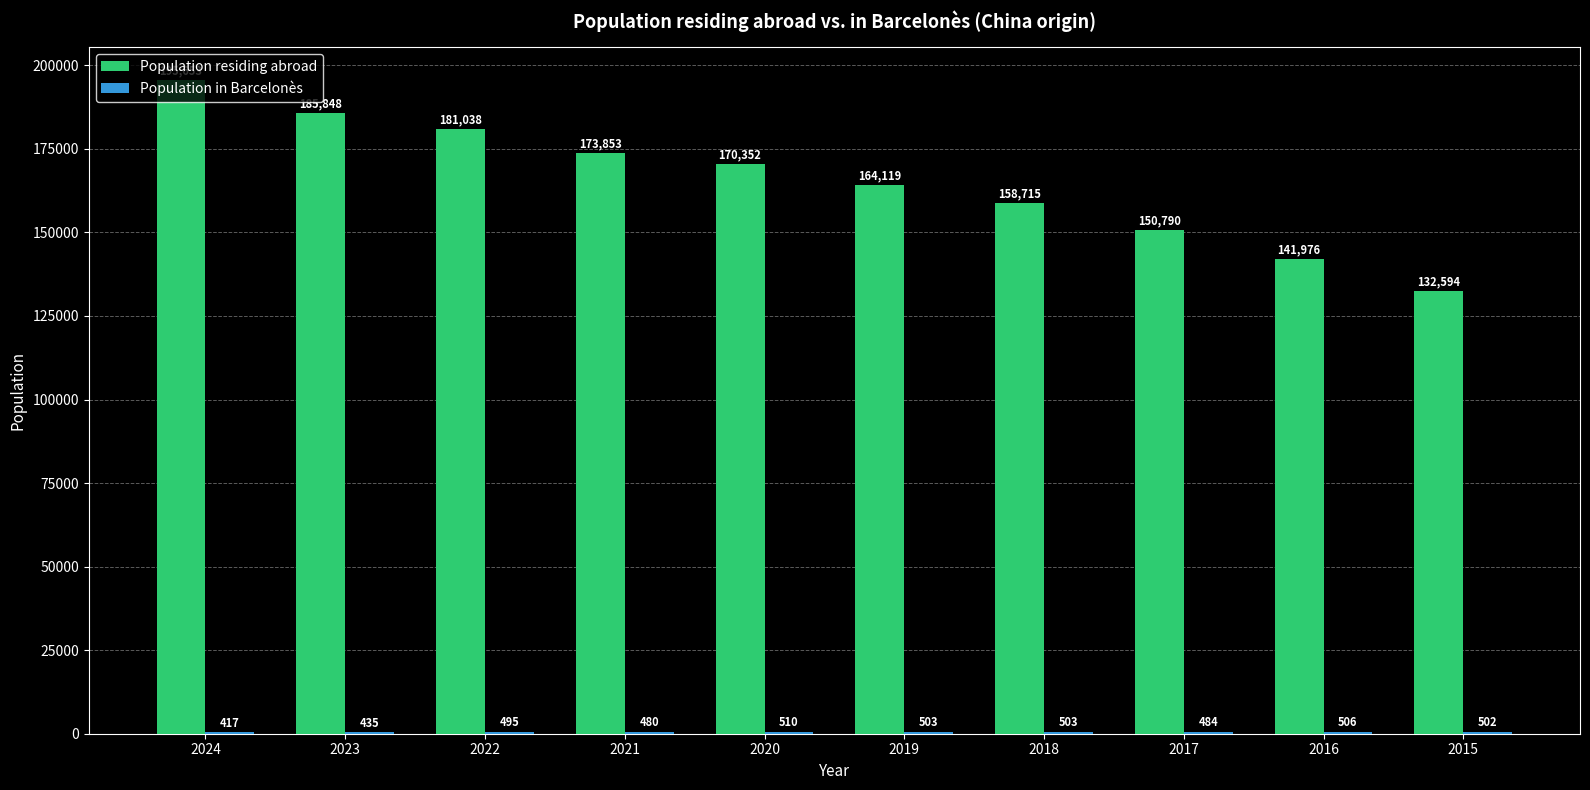

What value does the Population residing abroad series have at 2020?

170352